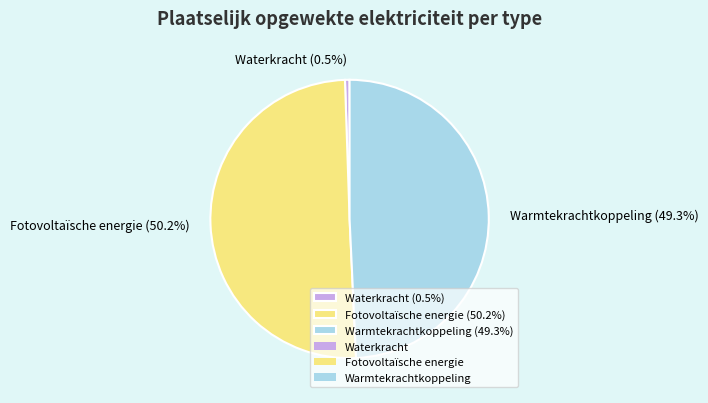

How much of the chart is everything except Fotovoltaïsche energie (50.2%)?

49.8%